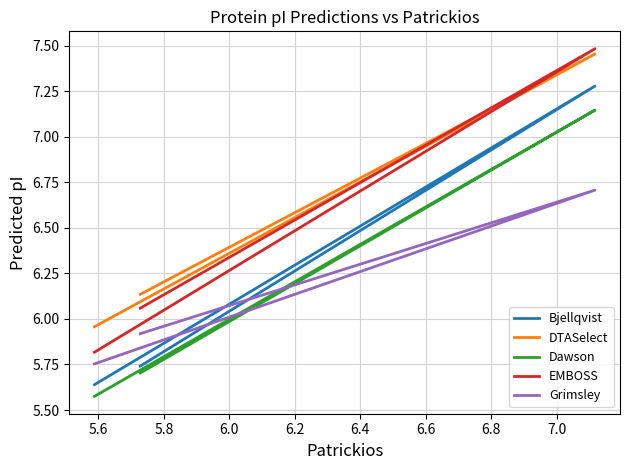

What is the greatest value displayed?

7.5